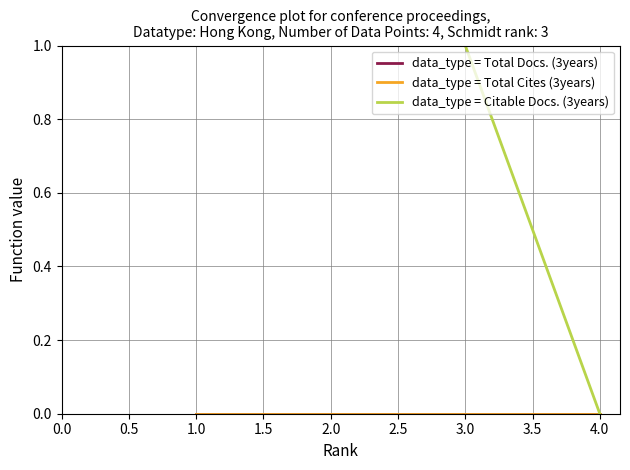

Reading left to right, extract all data points from this chart.

data_type = Total Docs. (3years): 0	0	0	0
data_type = Total Cites (3years): 0	0	0	0
data_type = Citable Docs. (3years): 3	6	1	0